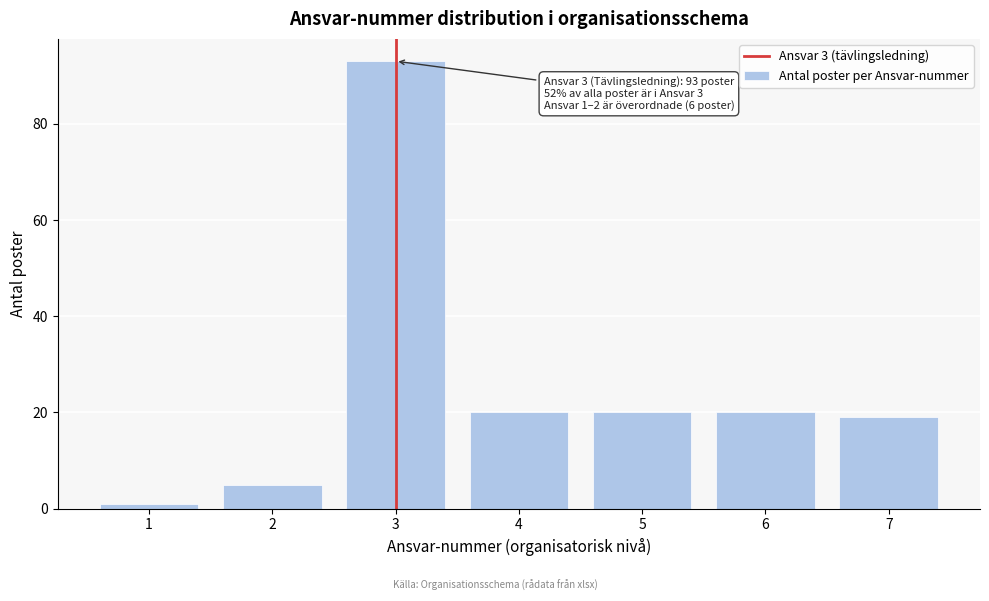

Reading right to left, extract all data points from this chart.

7=19	6=20	5=20	4=20	3=93	2=5	1=1